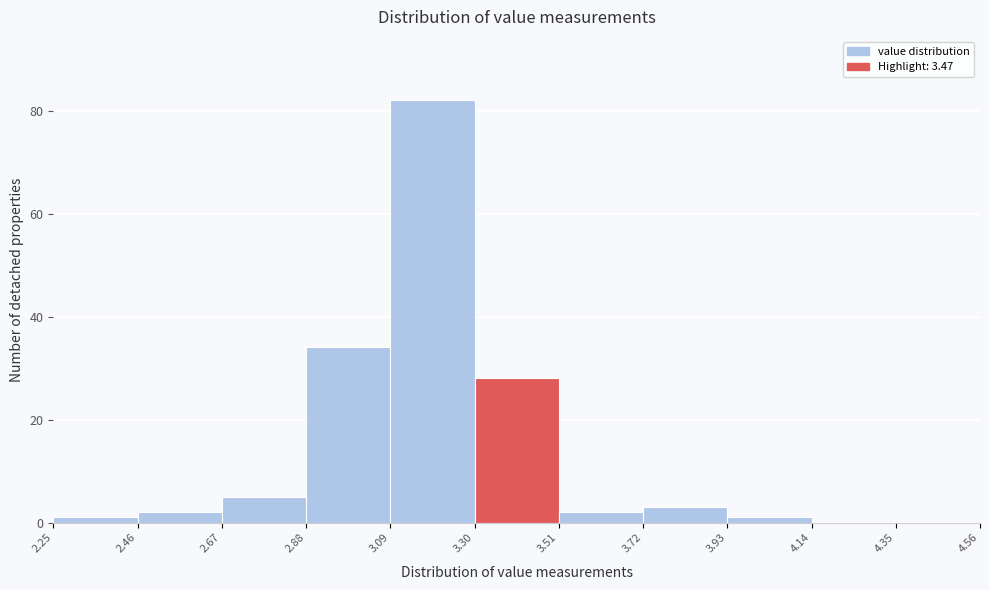

What is the height of the bar covering 2.88 to 3.09 on the x-axis? The values are not printed on the chart, so give them approximately, as read against the axis.

34